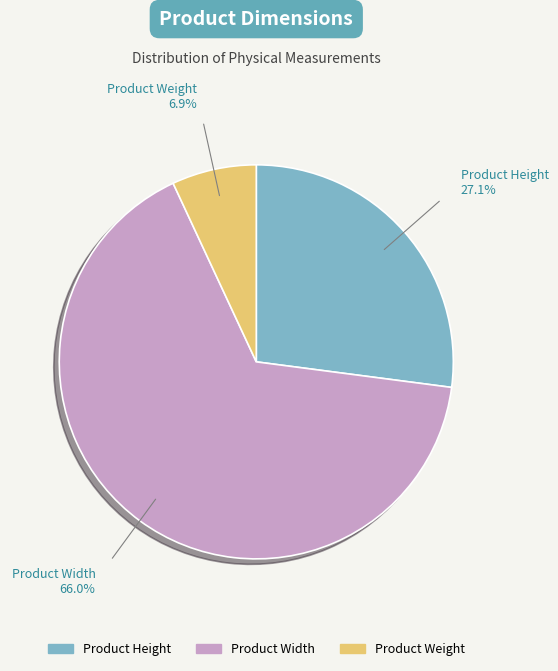

How many slices are in this pie chart?

3